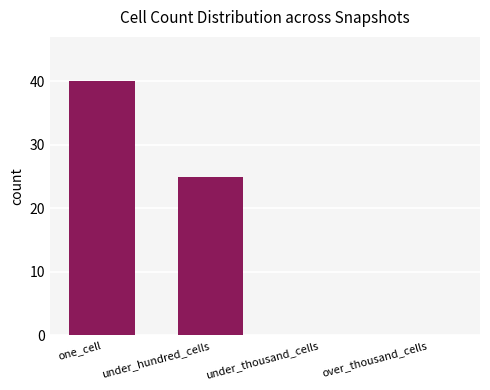

Count the number of data series in this chart.

1